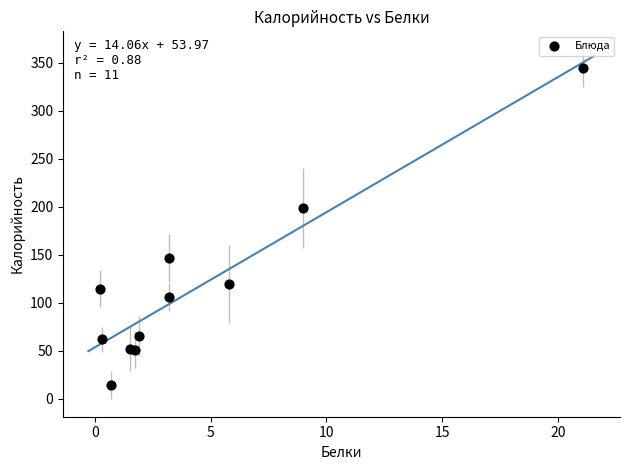

What Y value in the scatter plot is closest to 179?

199.2